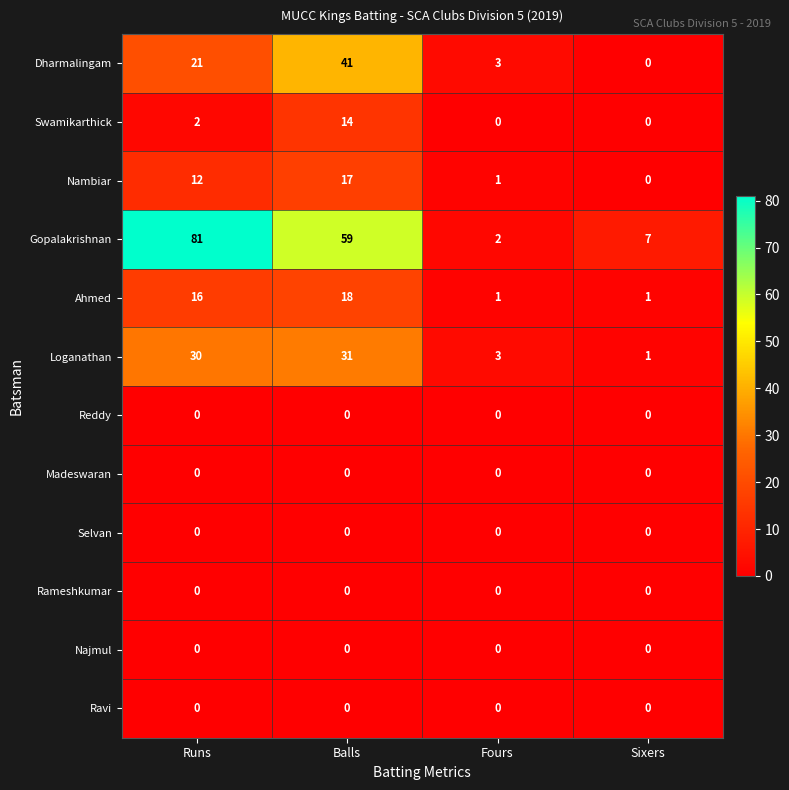

The value of Ahmed at Sixers is 1. True or false?

True